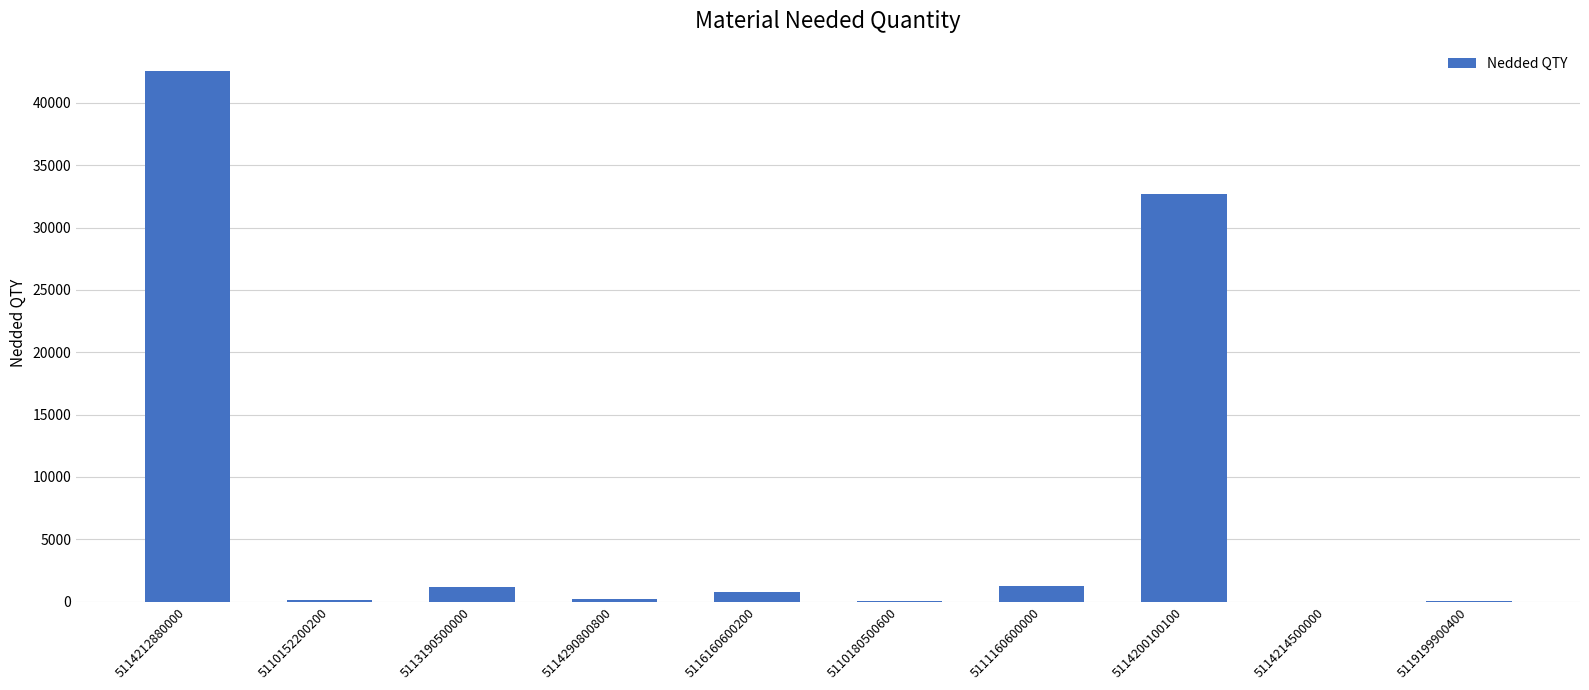

What value does the data have at 5113190500000?

1157